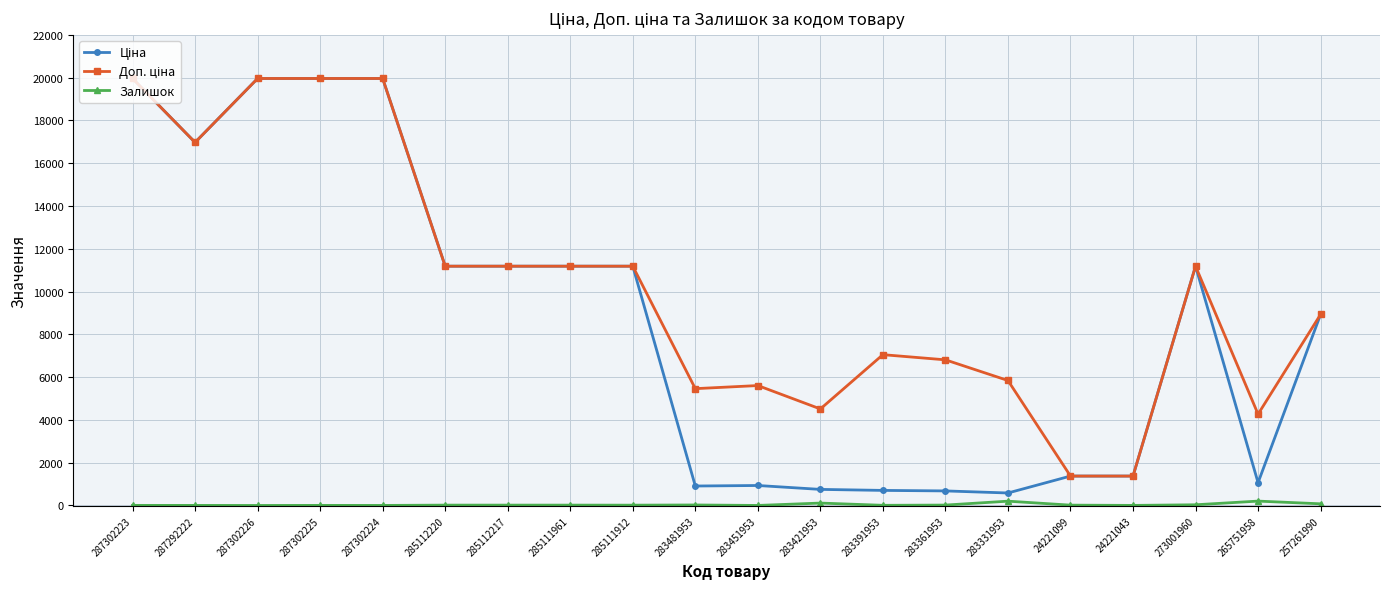

What is the greatest value displayed?

19964.2